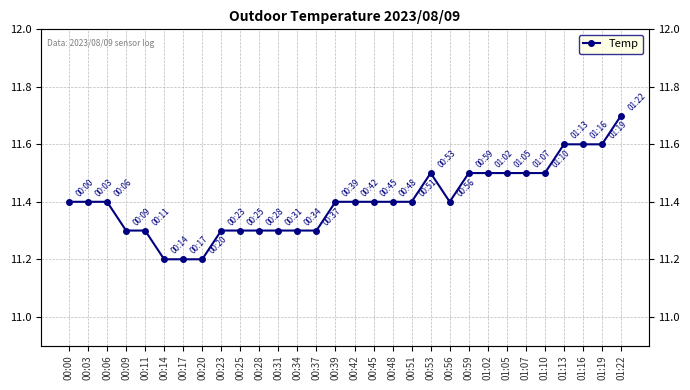

Does the chart display data point markers on the line(s)?

Yes